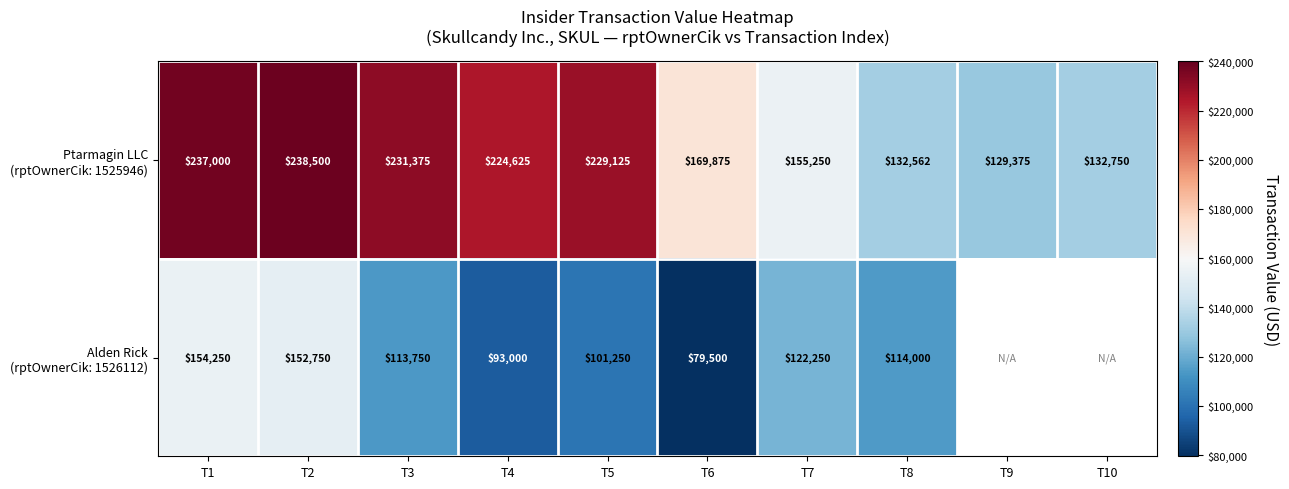

How many distinct data groups are displayed?

2